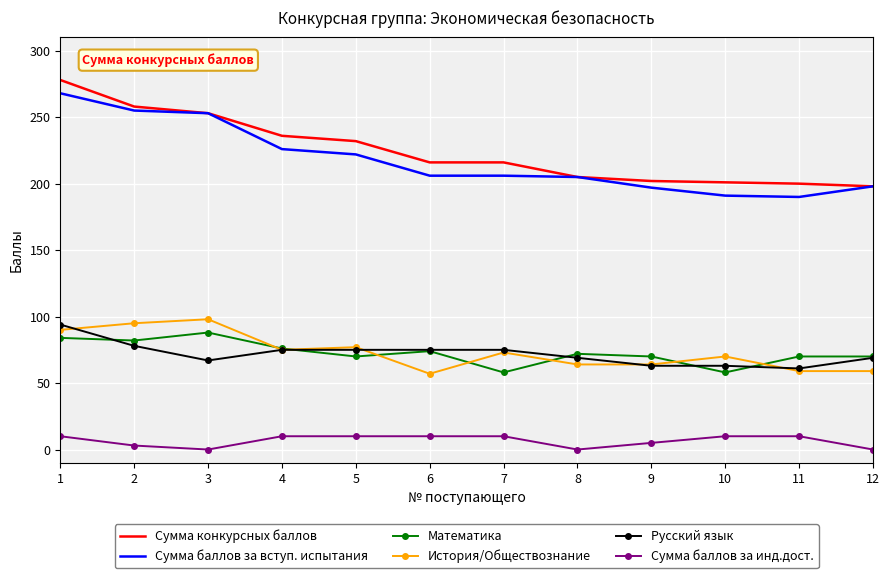

Which series has the largest range (max minus min)?

Сумма конкурсных баллов